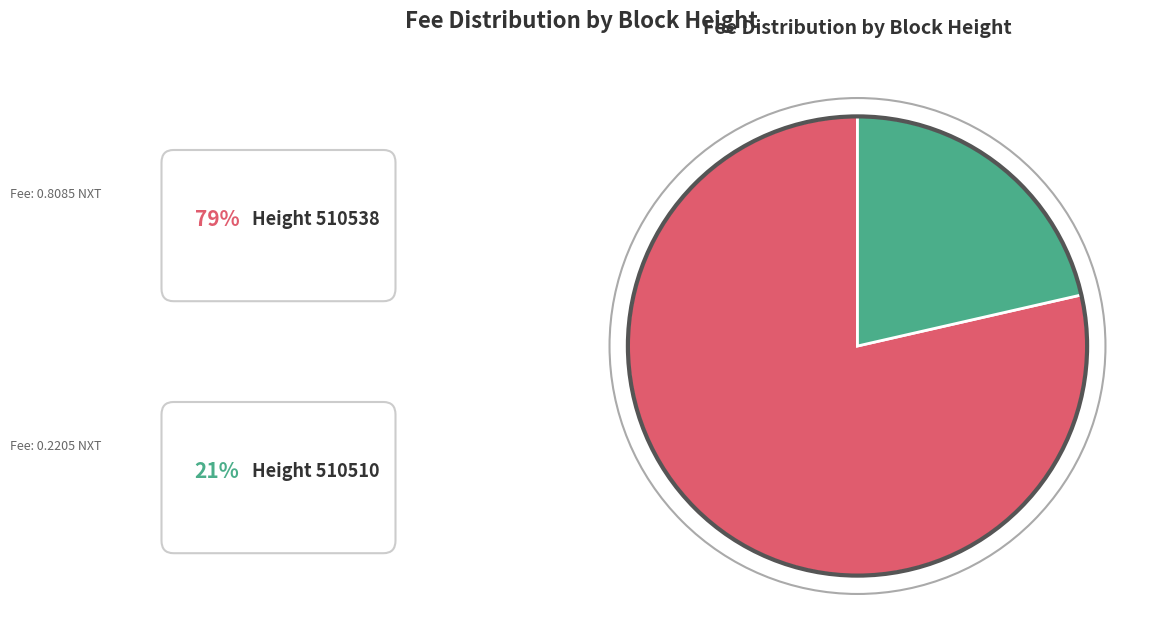

Is there any slice that represents more than half of the pie?

Yes